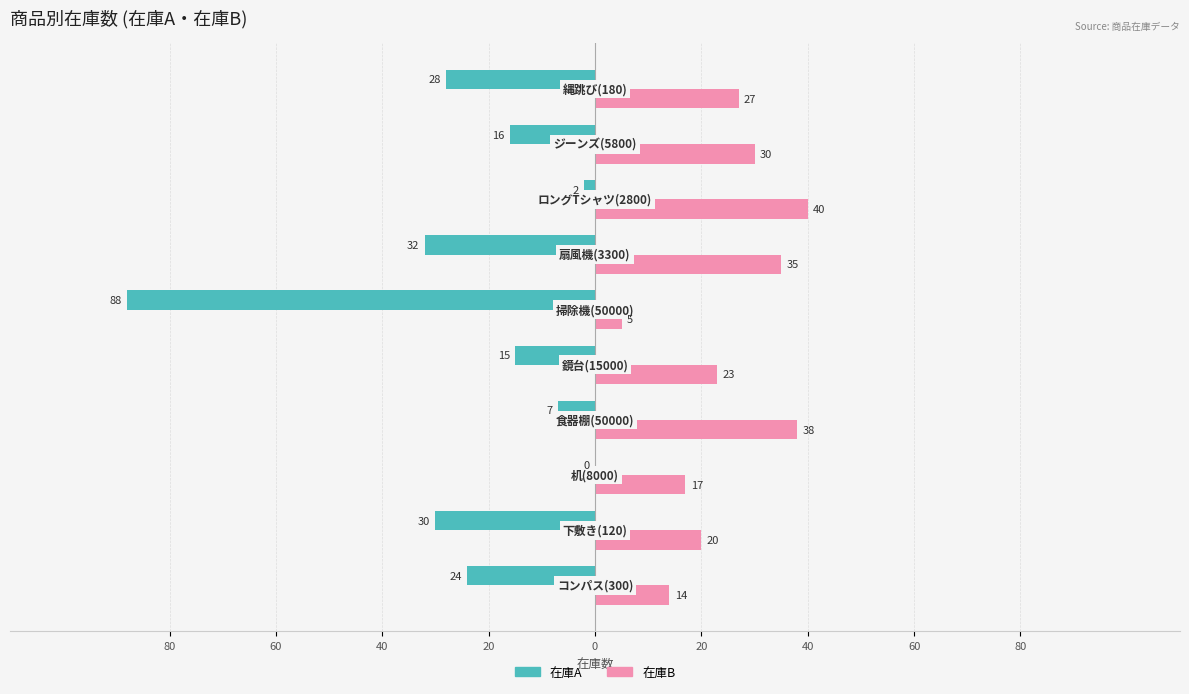

What are all the series names shown in the legend?

在庫A, 在庫B